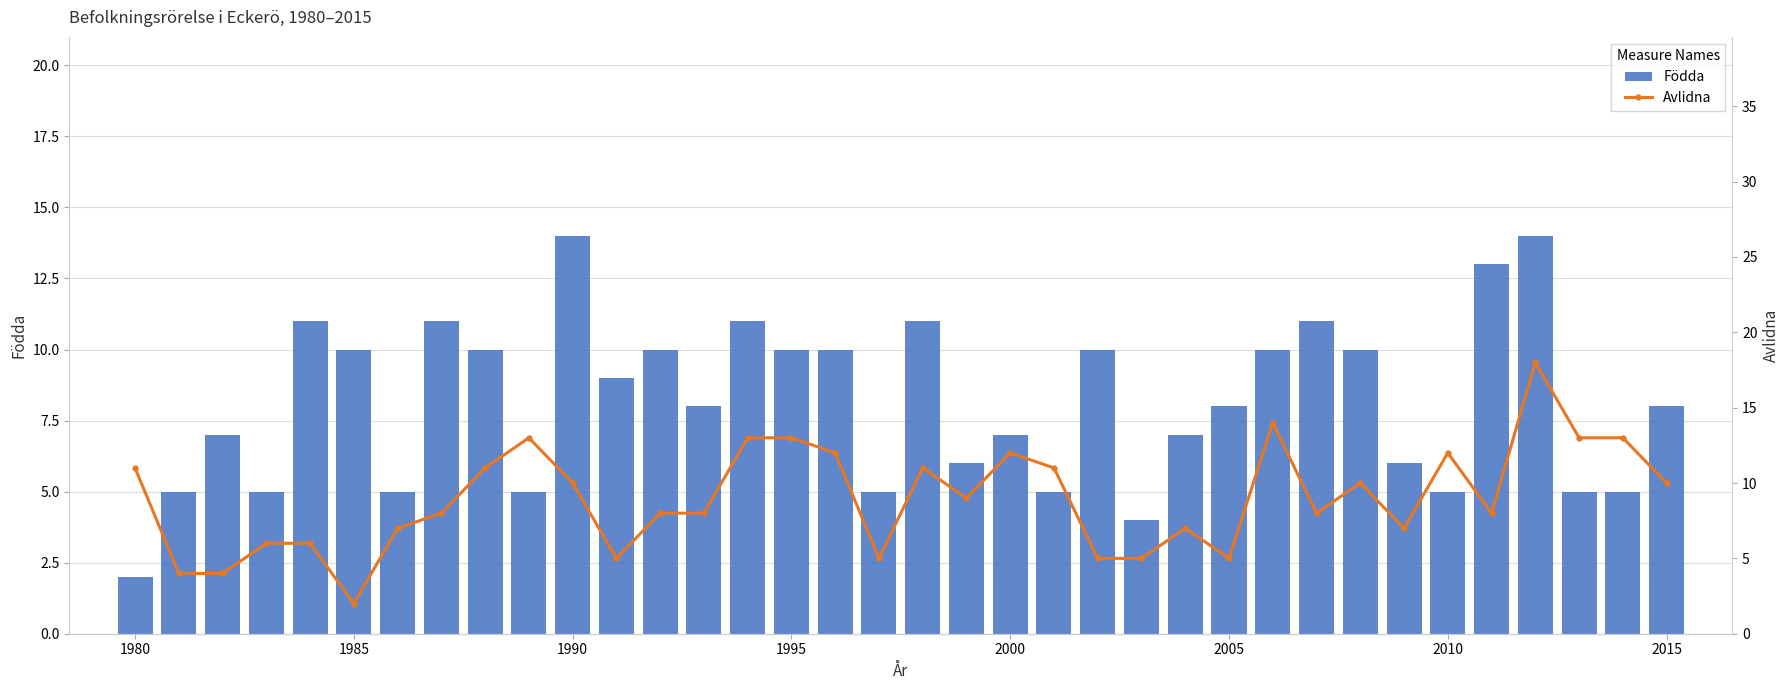

Does the chart contain any negative values?

No